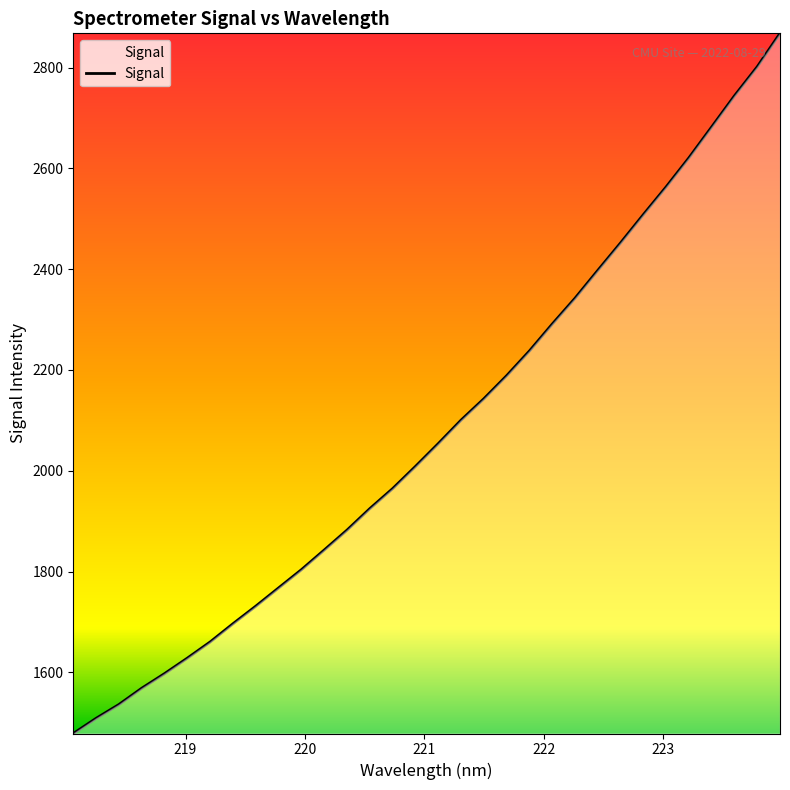

What is the smallest value displayed?

1478.6